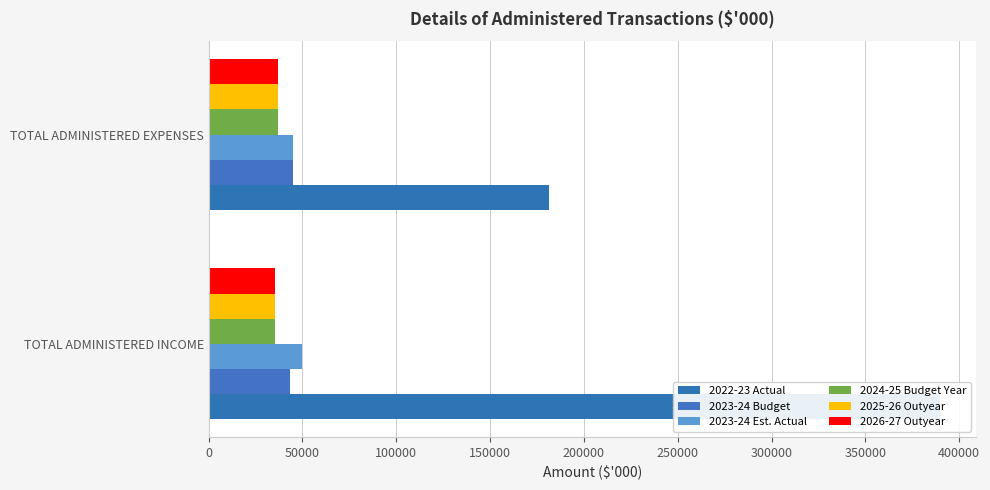

What is the minimum value for 2025-26 Outyear?

35178